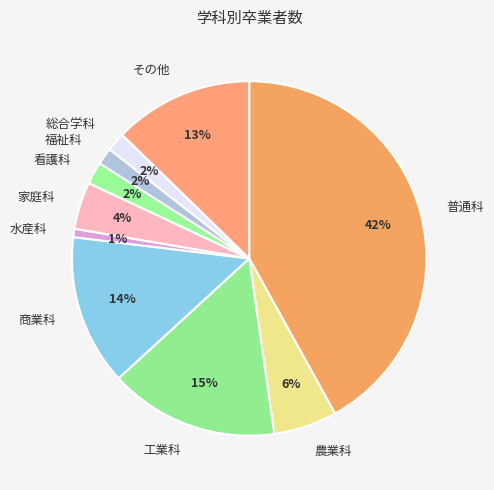

To the nearest percent, what is the difference between the 家庭科 and 看護科 slice percentages?

2%